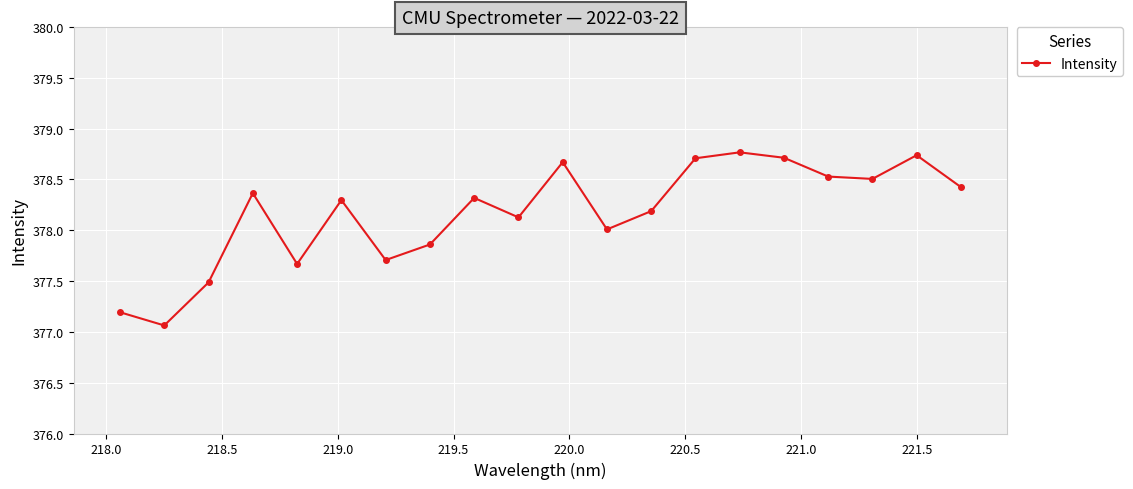

Count the number of categories in the chart.

20